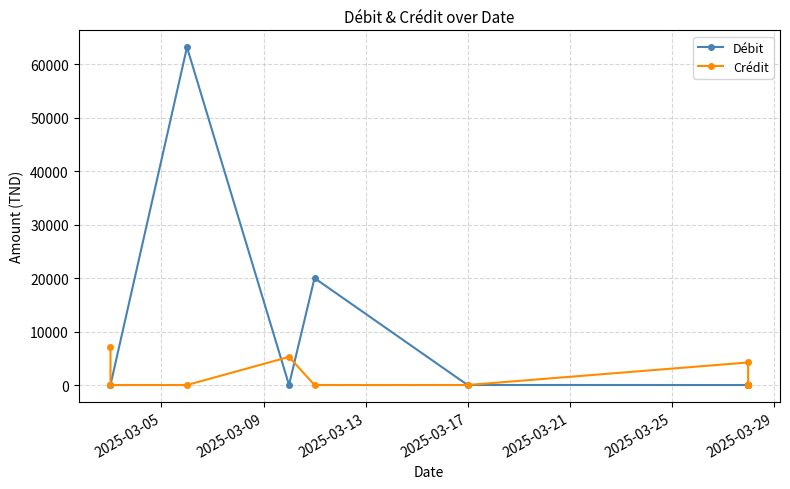

True or false: Débit has a value of 0.2 at 2025-03-09.

False